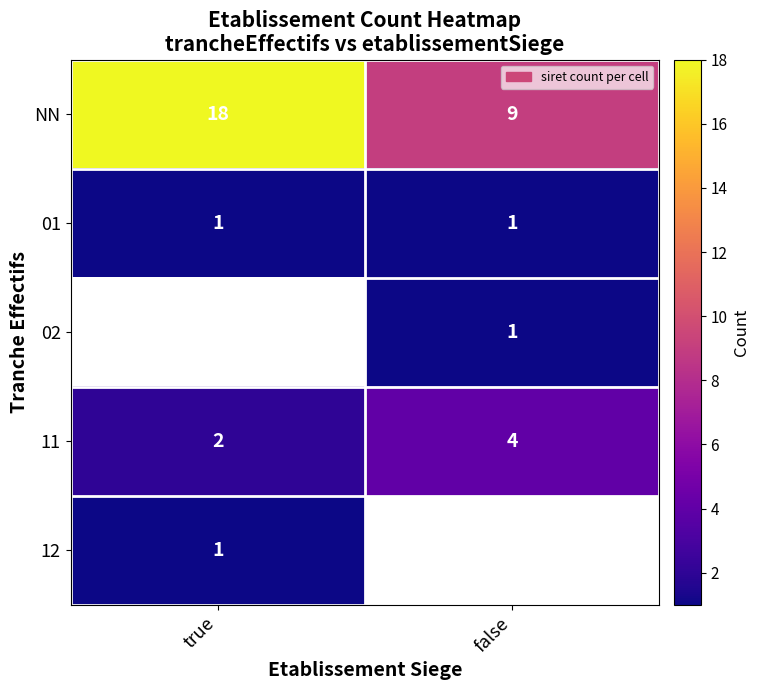

What is the sum of the 11 values at true and false?

6